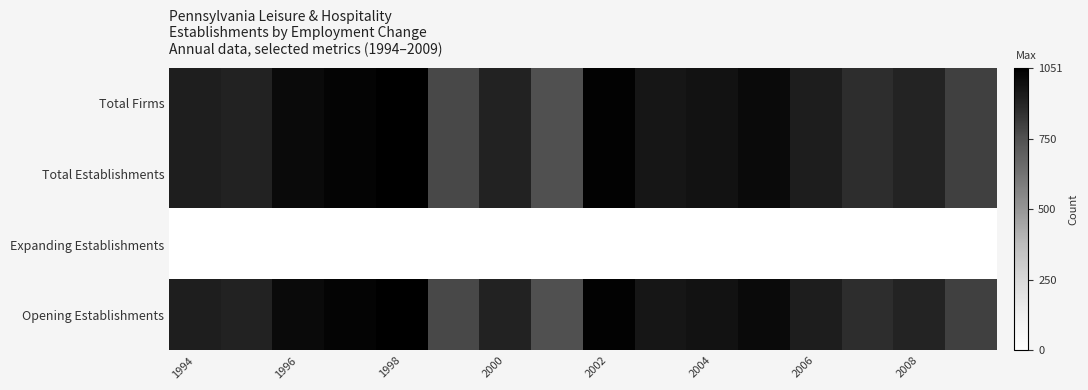

How many series are shown in this chart?

4